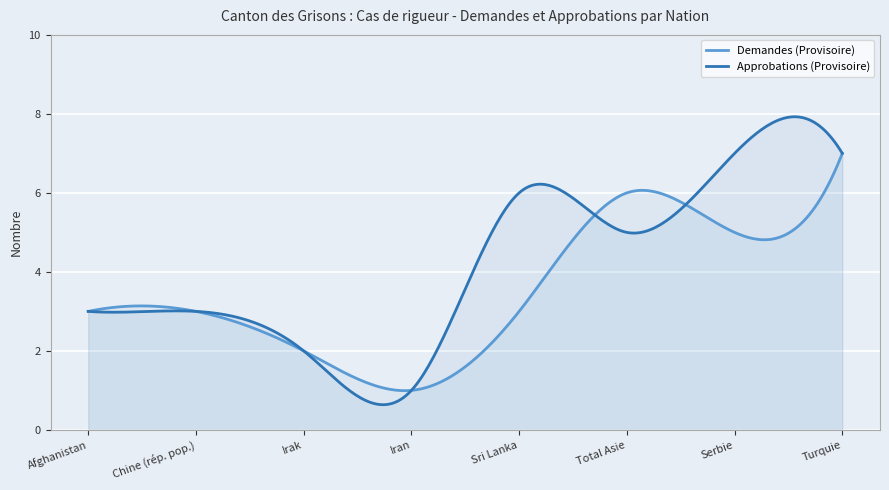

What is the average value of the Approbations (Provisoire) series?

4.2